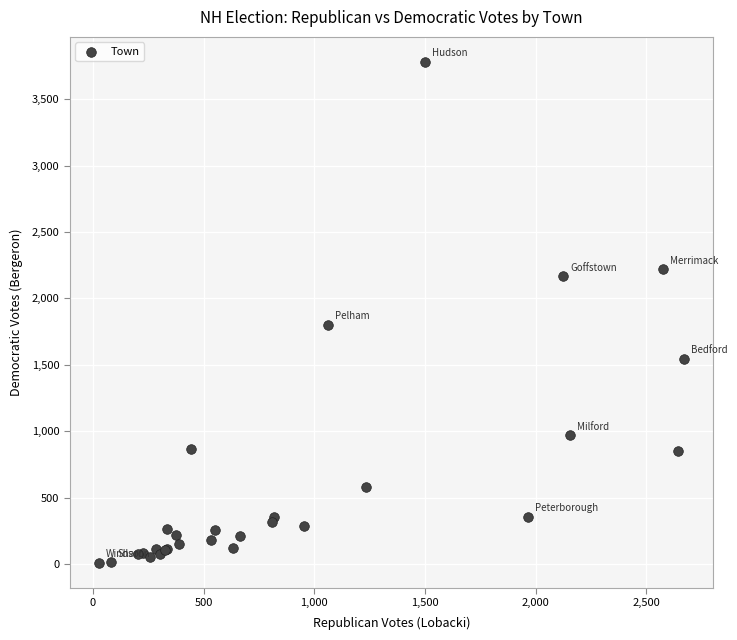

What Y value in the scatter plot is closest to 1895?

1800